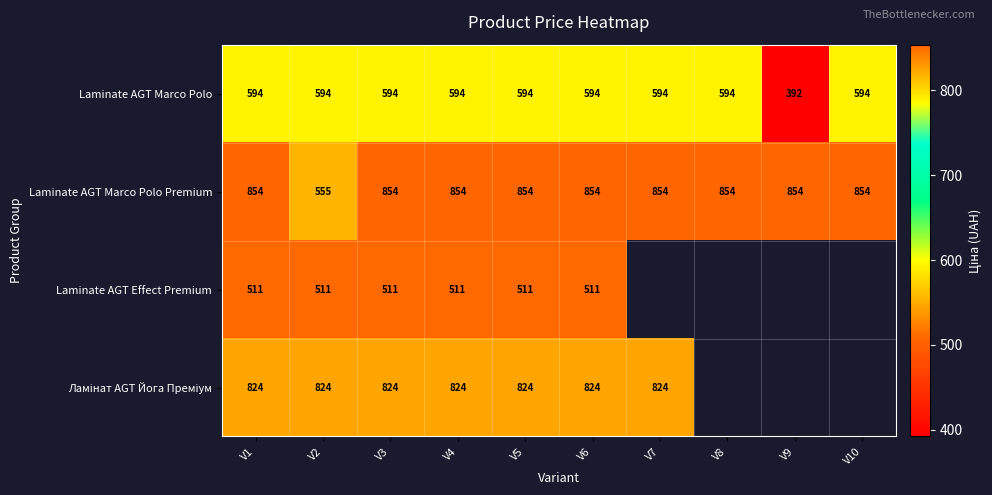

Is the value of Laminate AGT Marco Polo Premium at V2 greater than the value of Laminate AGT Effect Premium at V3?

Yes